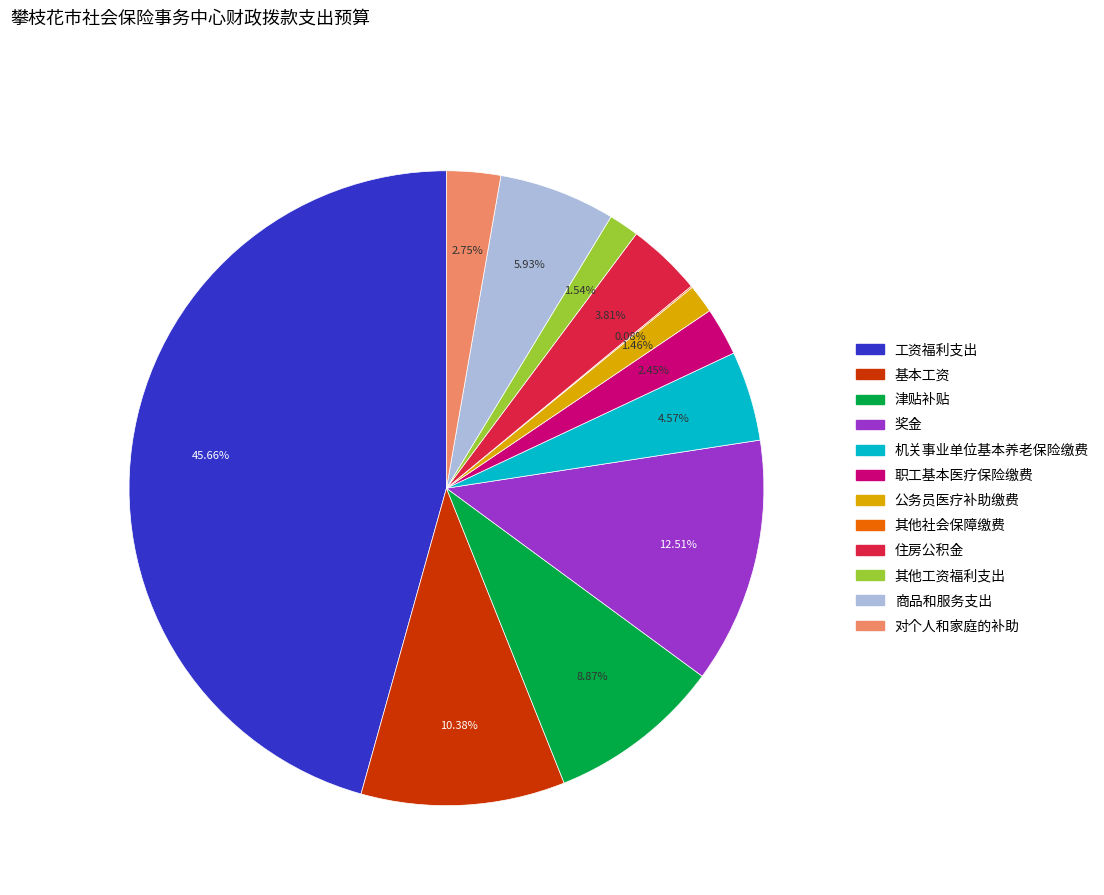

Which slice is the largest?

工资福利支出